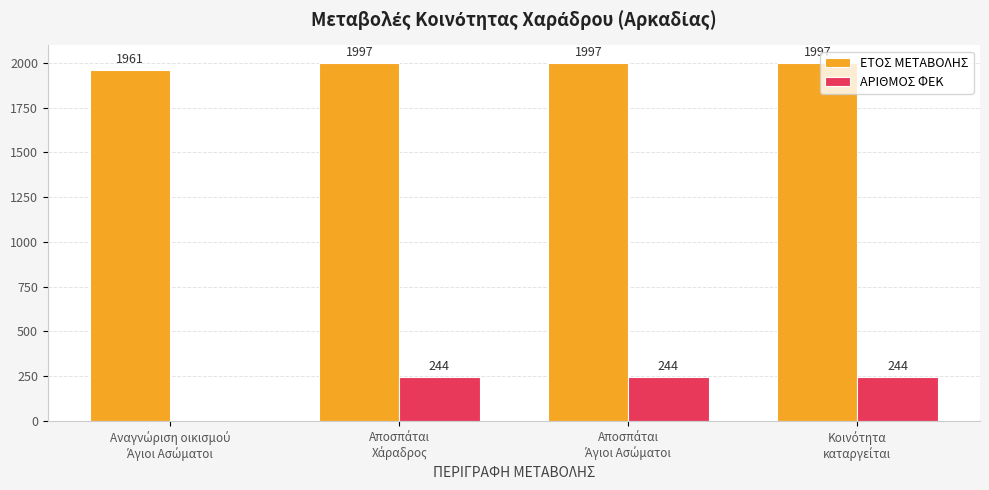

What is the highest value of the ΑΡΙΘΜΟΣ ΦΕΚ series?

244